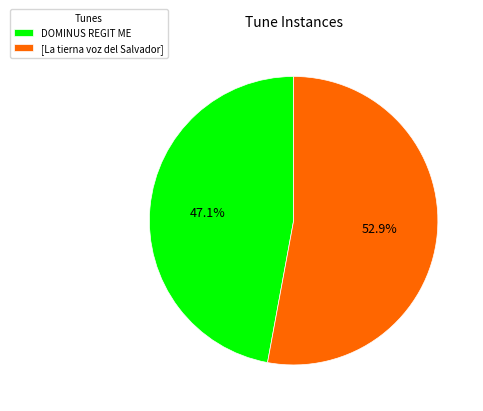

How many slices are in this pie chart?

2